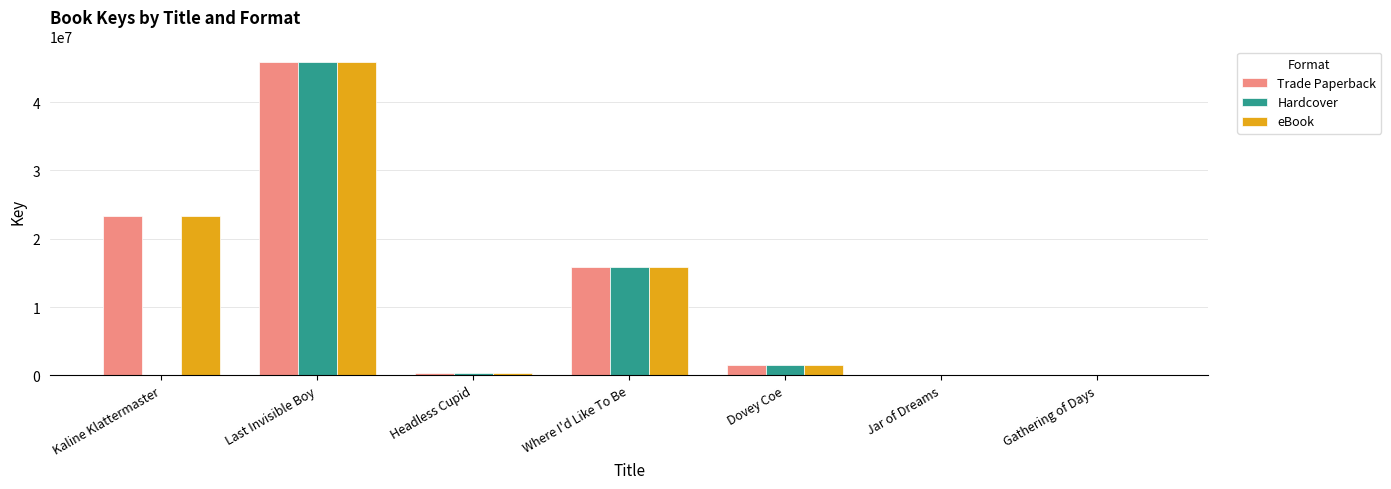

What is the sum of the Trade Paperback values at Where I'd Like To Be and Kaline Klattermaster?

39125262